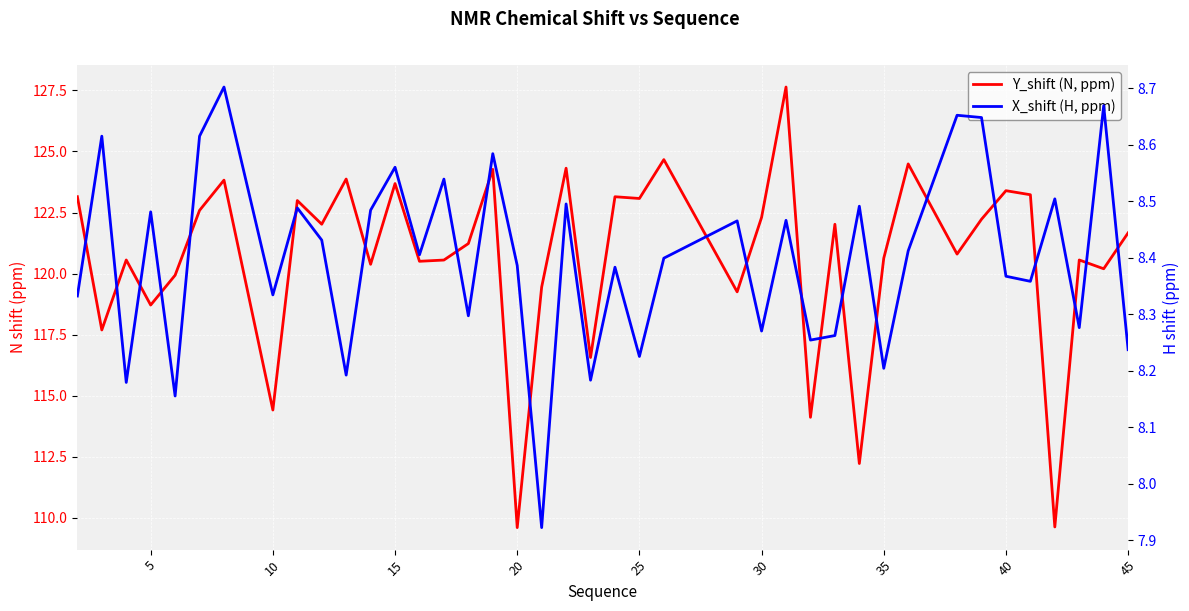

How many interior local peaks does the Y_shift (N, ppm) series have?

14